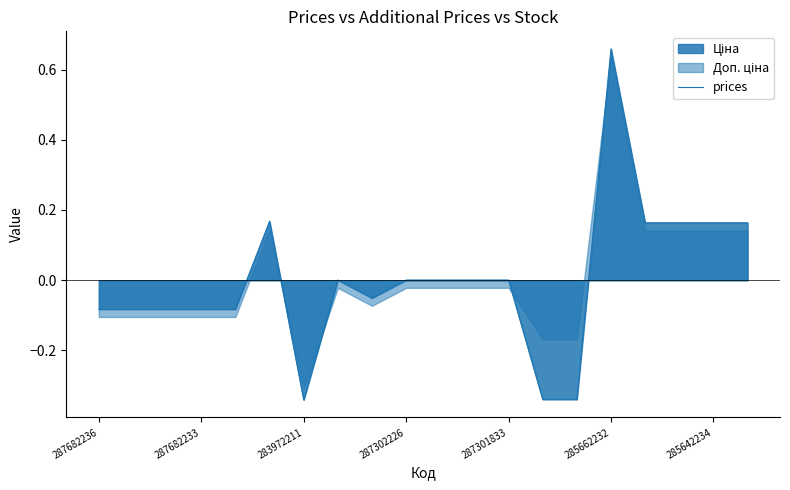

The value of prices at 287682236 is -0.0. True or false?

False